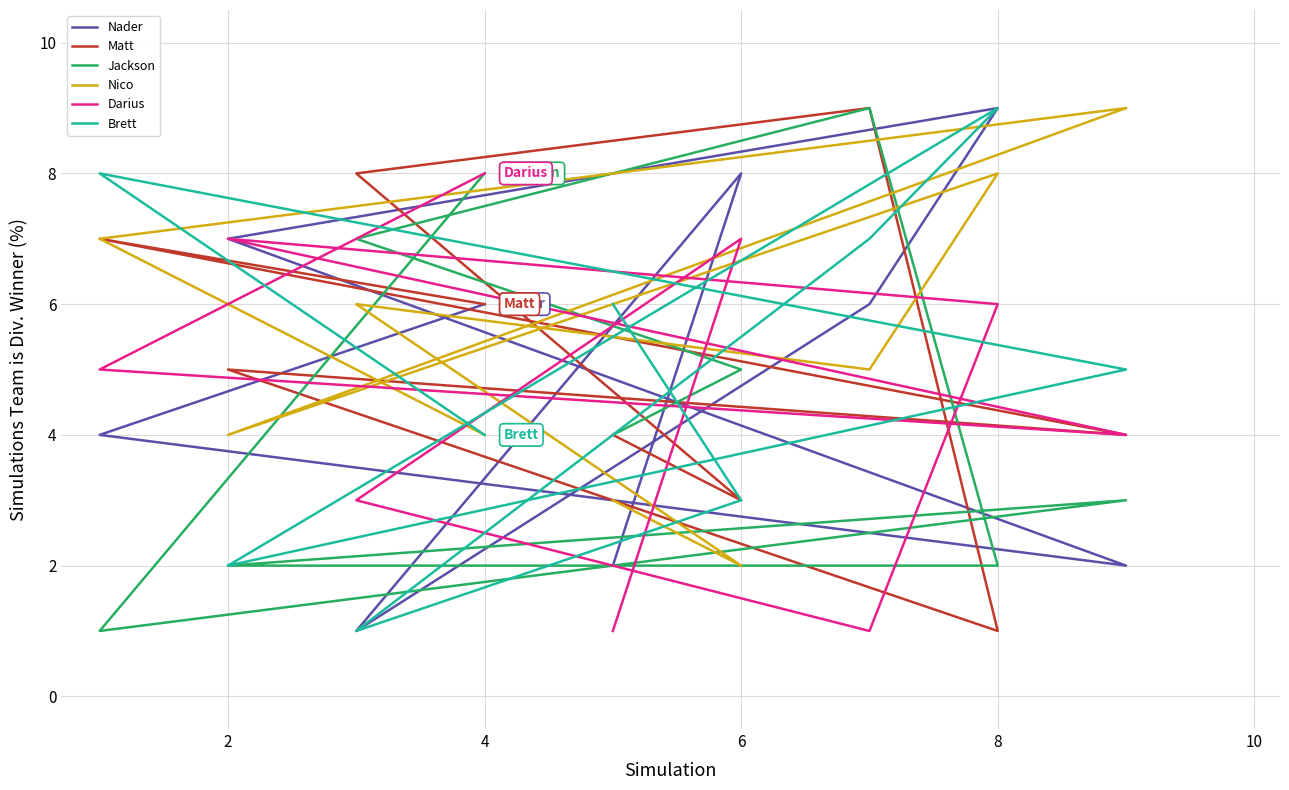

What is the value of the Nico point at the 6th from the left?

4